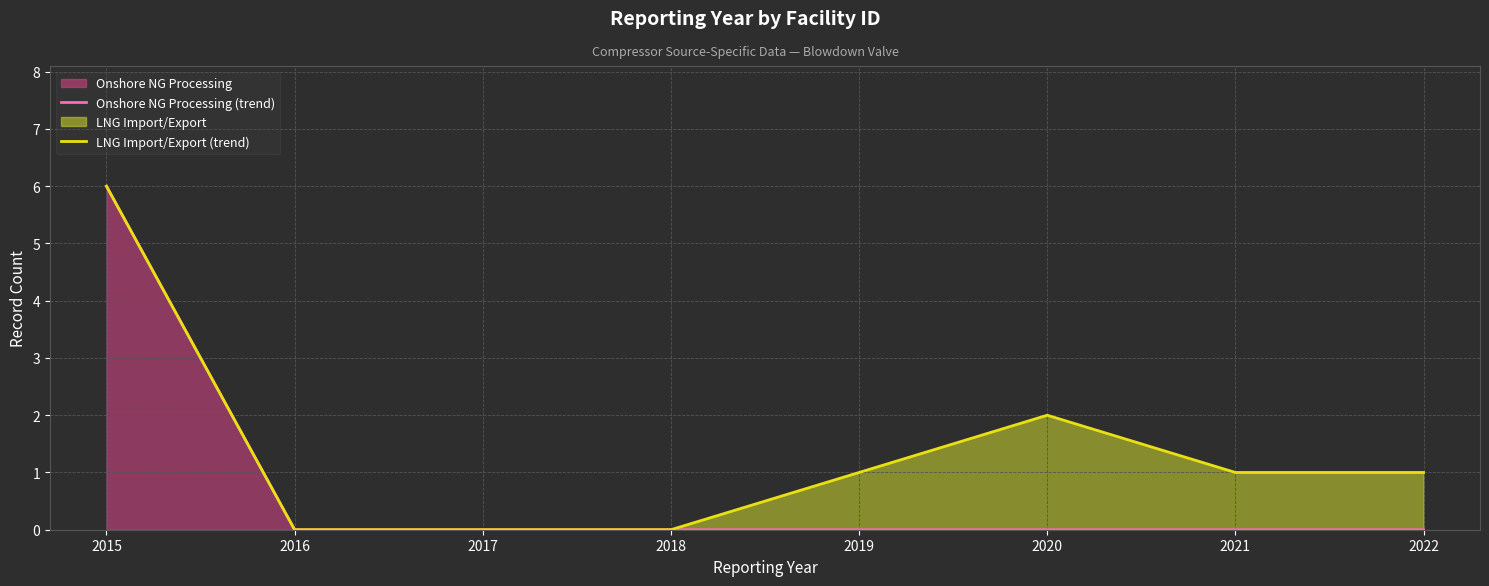

True or false: Onshore NG Processing (trend) and LNG Import/Export (trend) intersect in this chart.

False